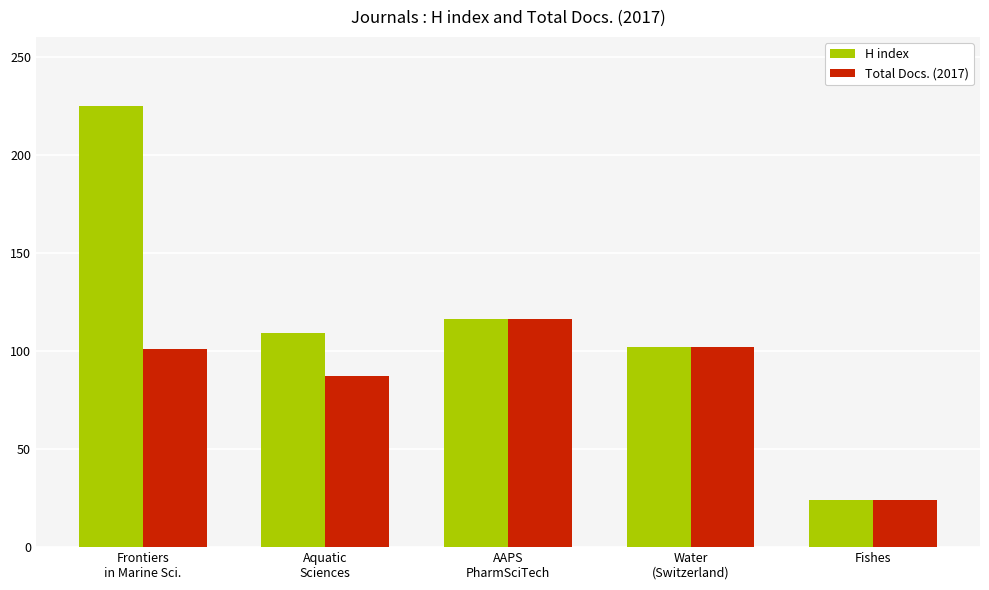

What is the smallest value displayed?

24